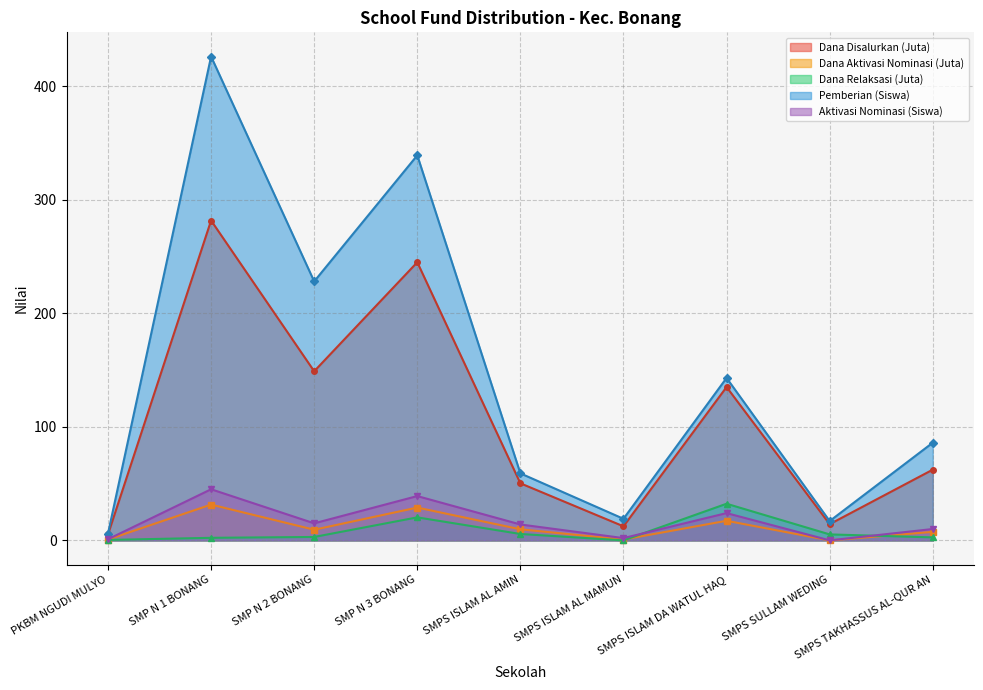

At which label does Pemberian Dari Aktivasi Nominasi Dana first exceed 9?

SMP N 1 BONANG